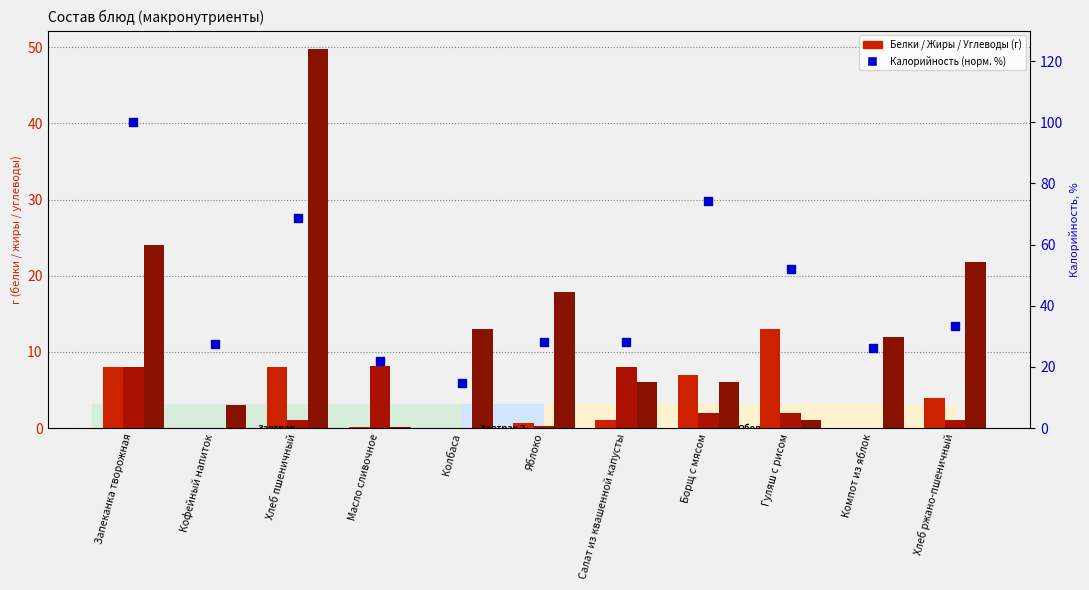

Is the value of Белки at Борщ с мясом greater than the value of Жиры at Салат из квашенной капусты?

No